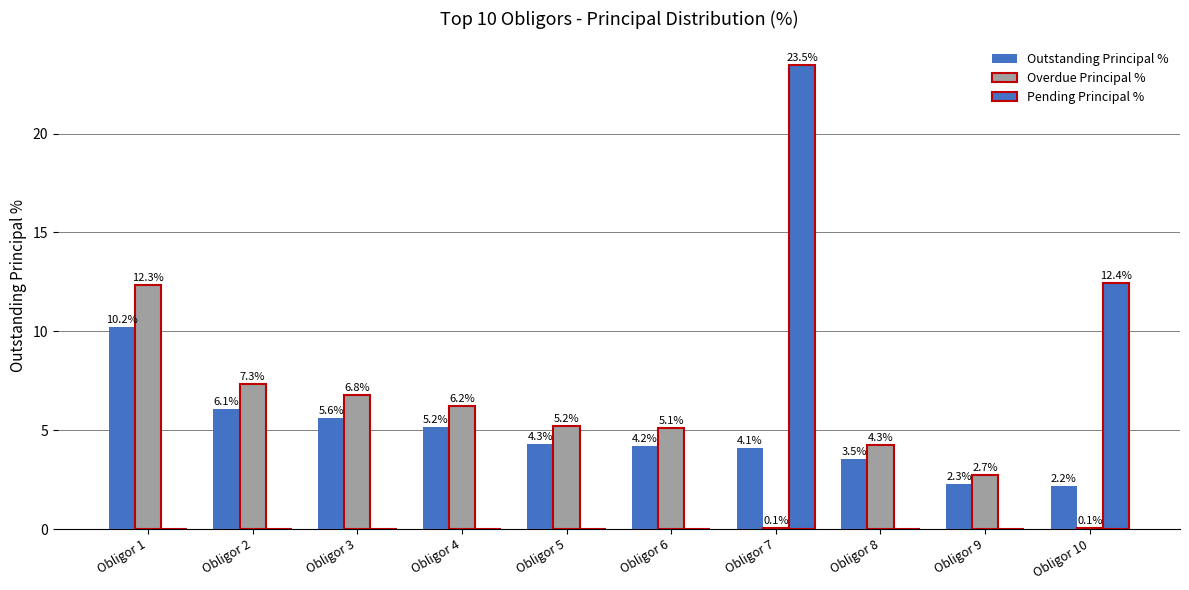

How many series are shown in this chart?

3